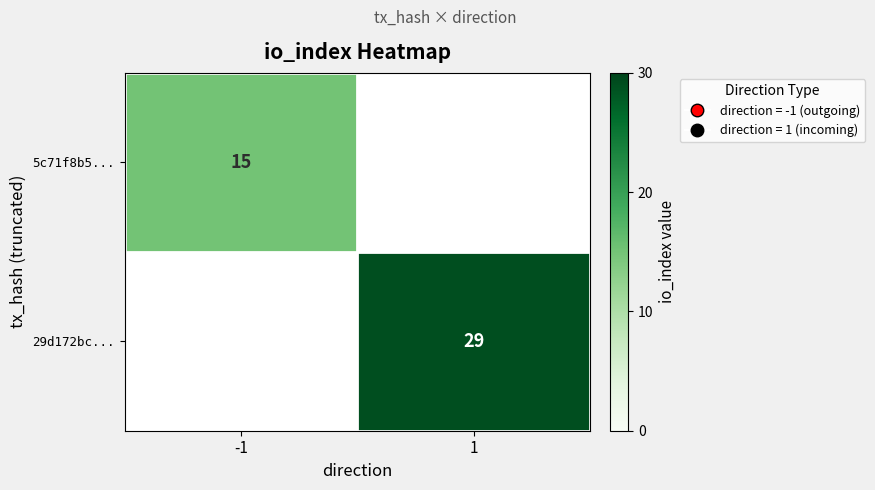

The value of 5c71f8b5... at -1 is 3. True or false?

False